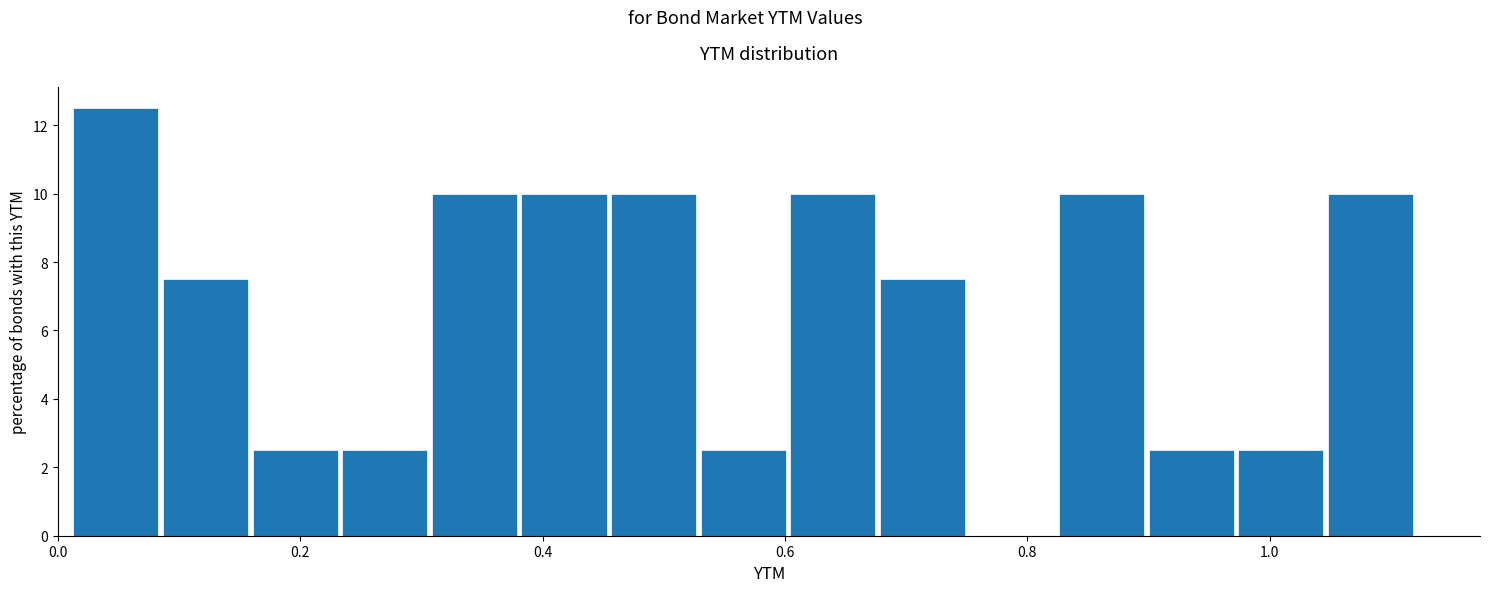

Read against the x-axis, roughly where is the centre of the tallest bar?

0.04